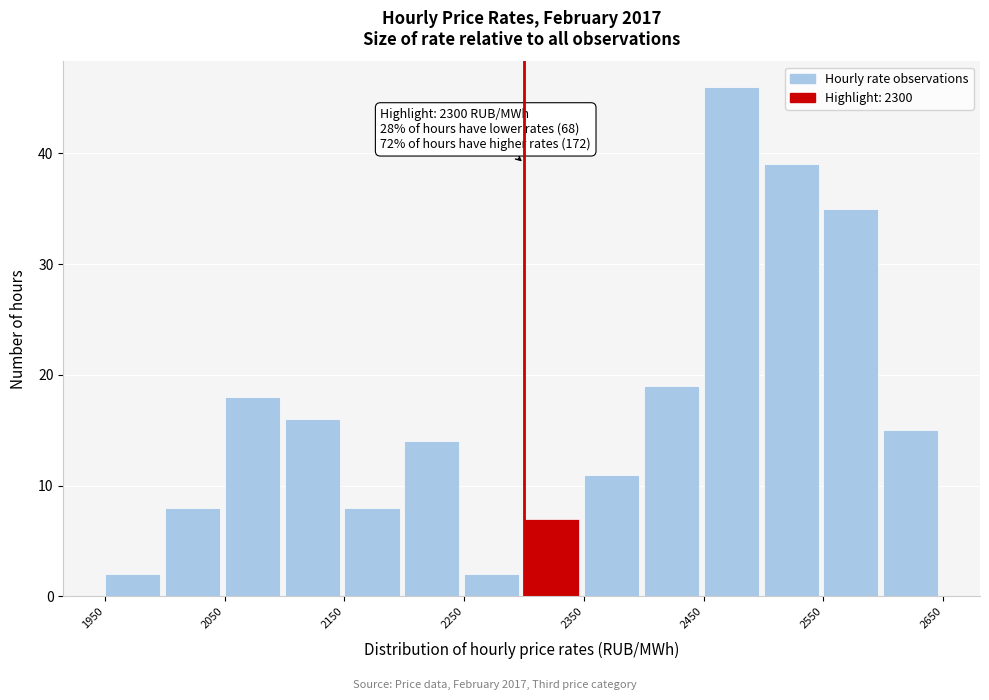

Over which range of the x-axis is the bar tallest?

2450 to 2500